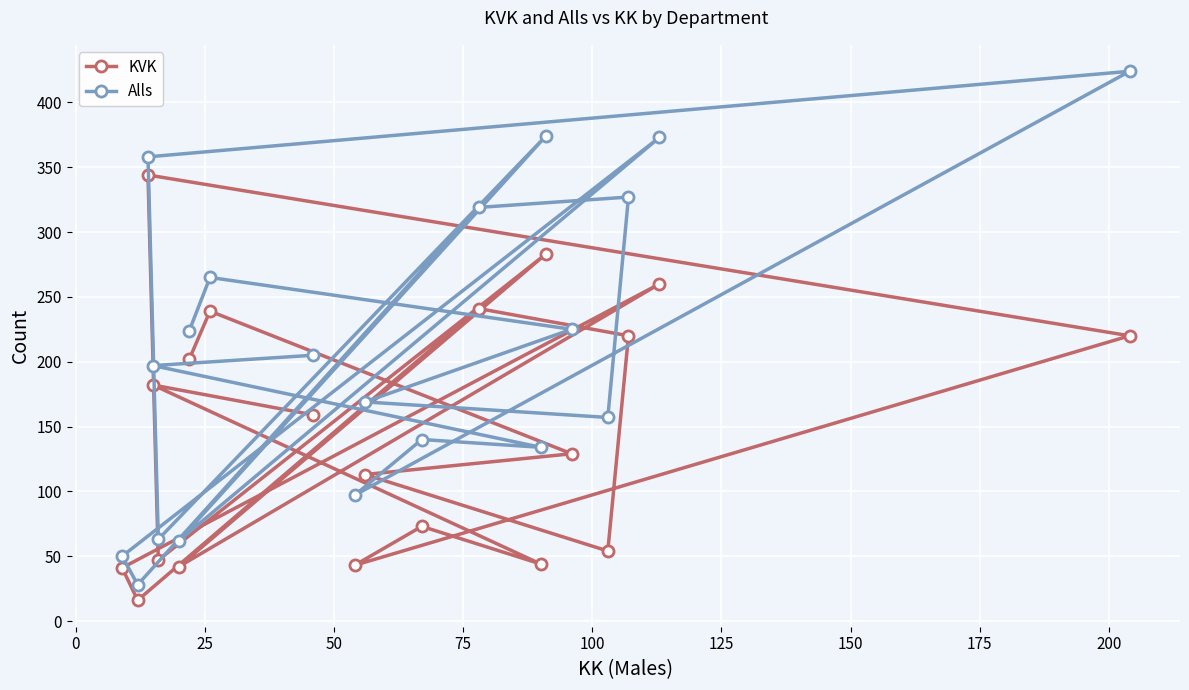

Reading left to right, transcribe all the data shown in this chart.

KVK: 159	182	44	73	43	220	344	47	283	42	260	41	16	241	220	54	113	129	239	202
Alls: 205	197	134	140	97	424	358	63	374	62	373	50	28	319	327	157	169	225	265	224